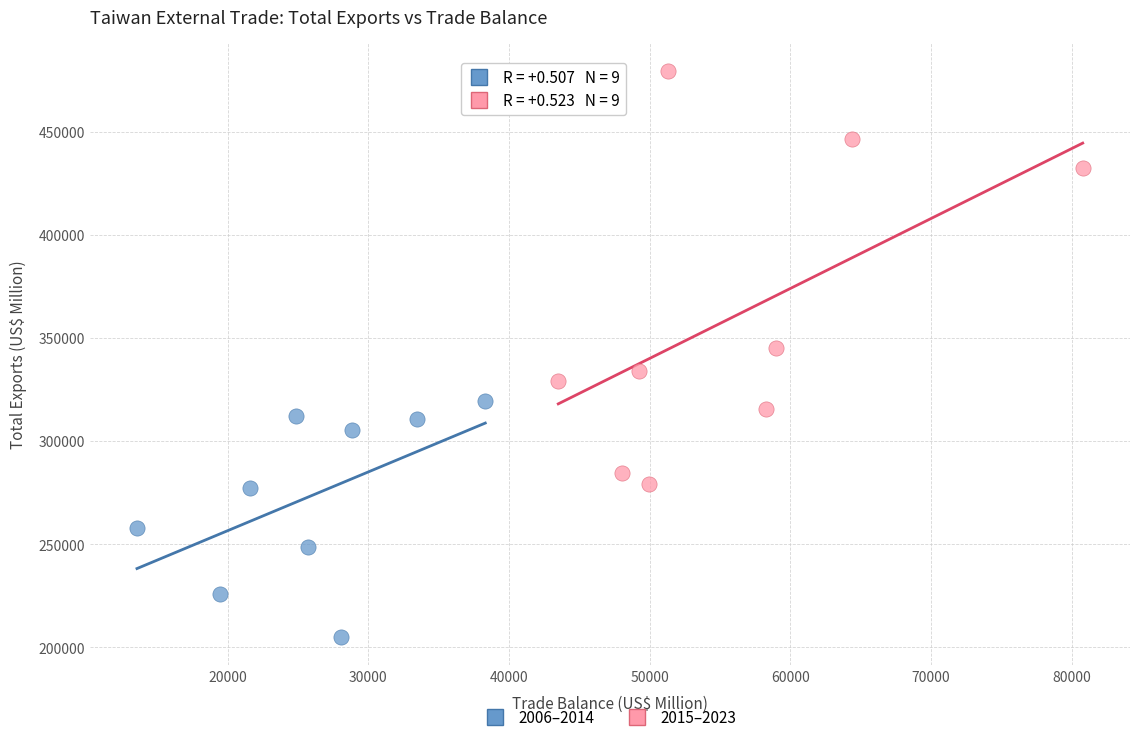

Which series has the largest Y range (max minus min)?

2015–2023